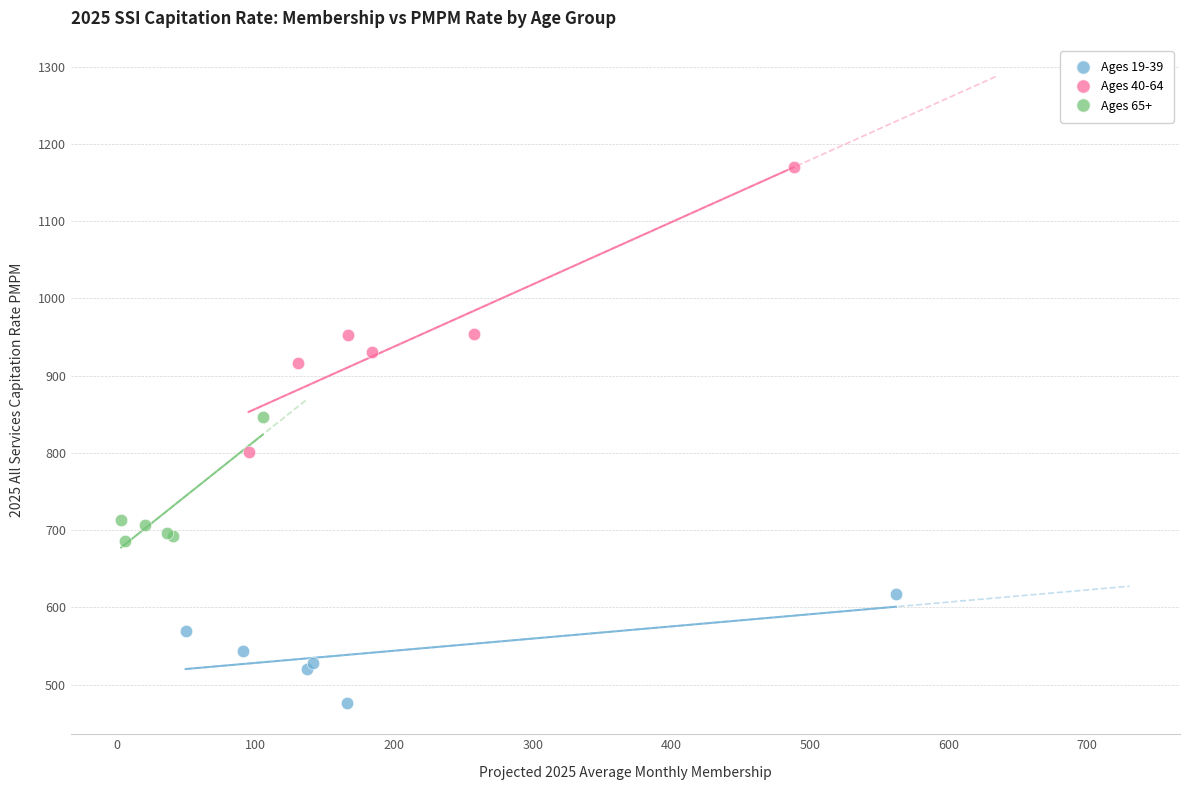

Which series contains the lowest Y value?

Ages 19-39